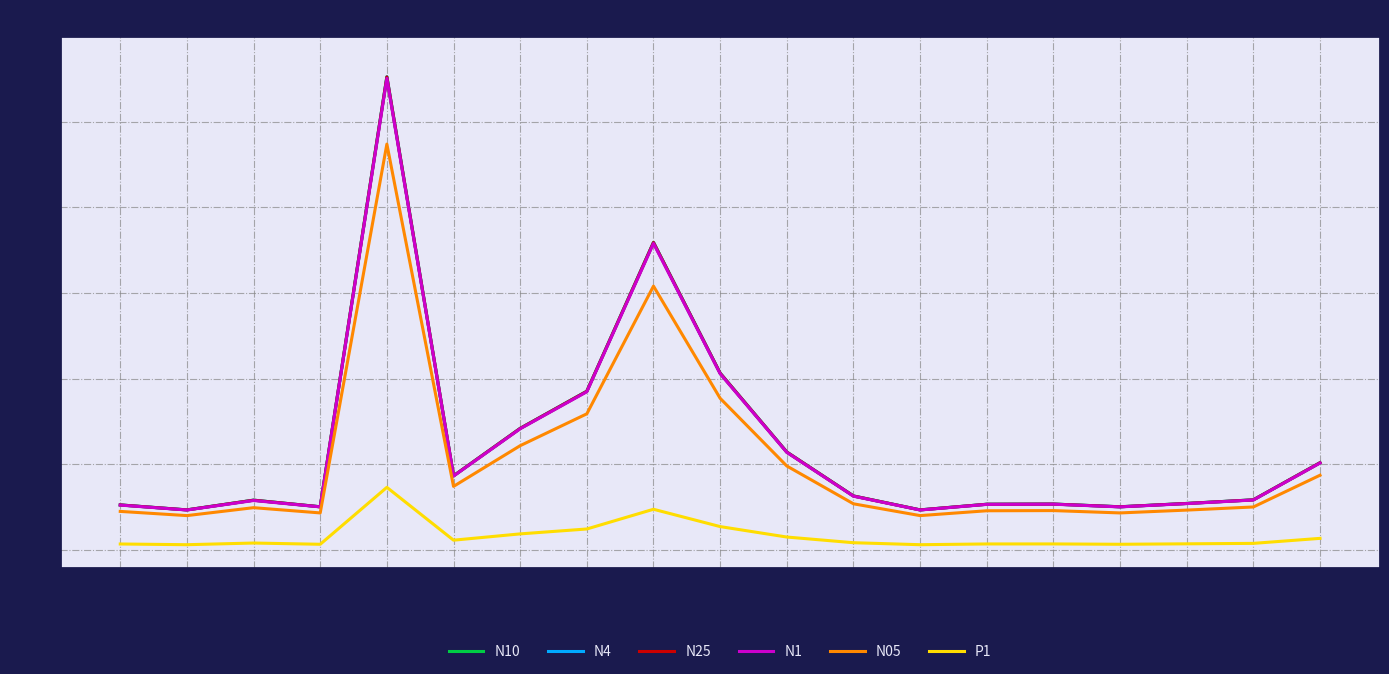

Which series has the largest range (max minus min)?

N10